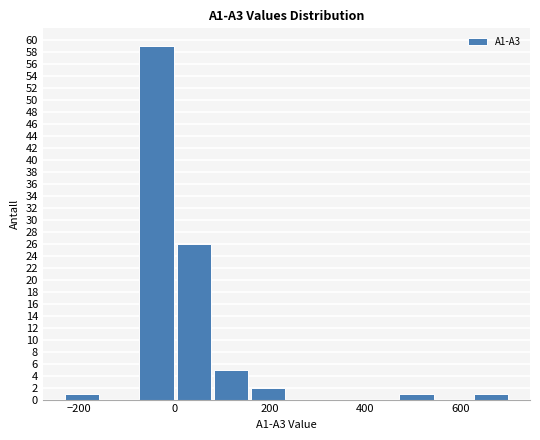

Read against the x-axis, roughly where is the centre of the tallest bar?

-40